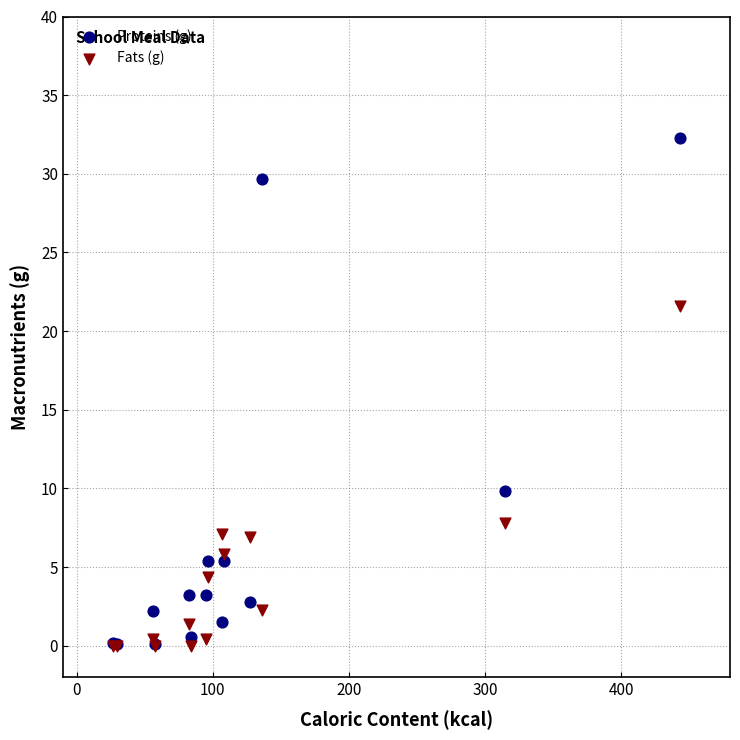

Across all series, what Y value is closest to 16?

21.6